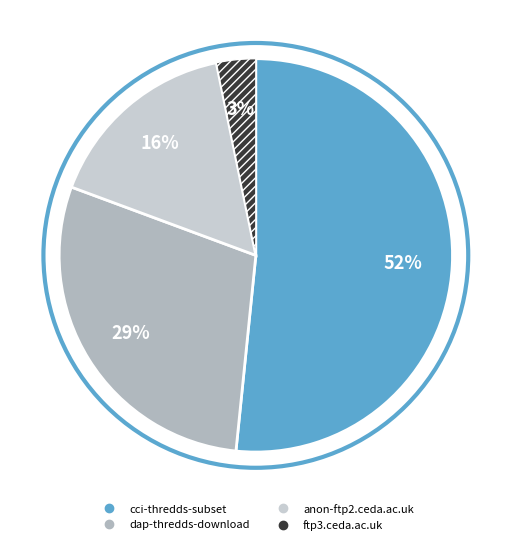

To the nearest percent, what percentage of the pie is anon-ftp2.ceda.ac.uk?

16%